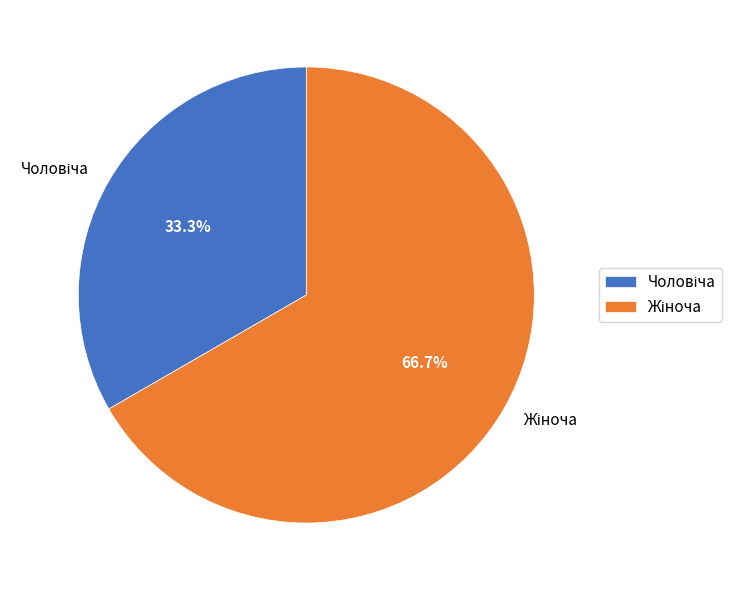

Is there any slice that represents more than half of the pie?

Yes